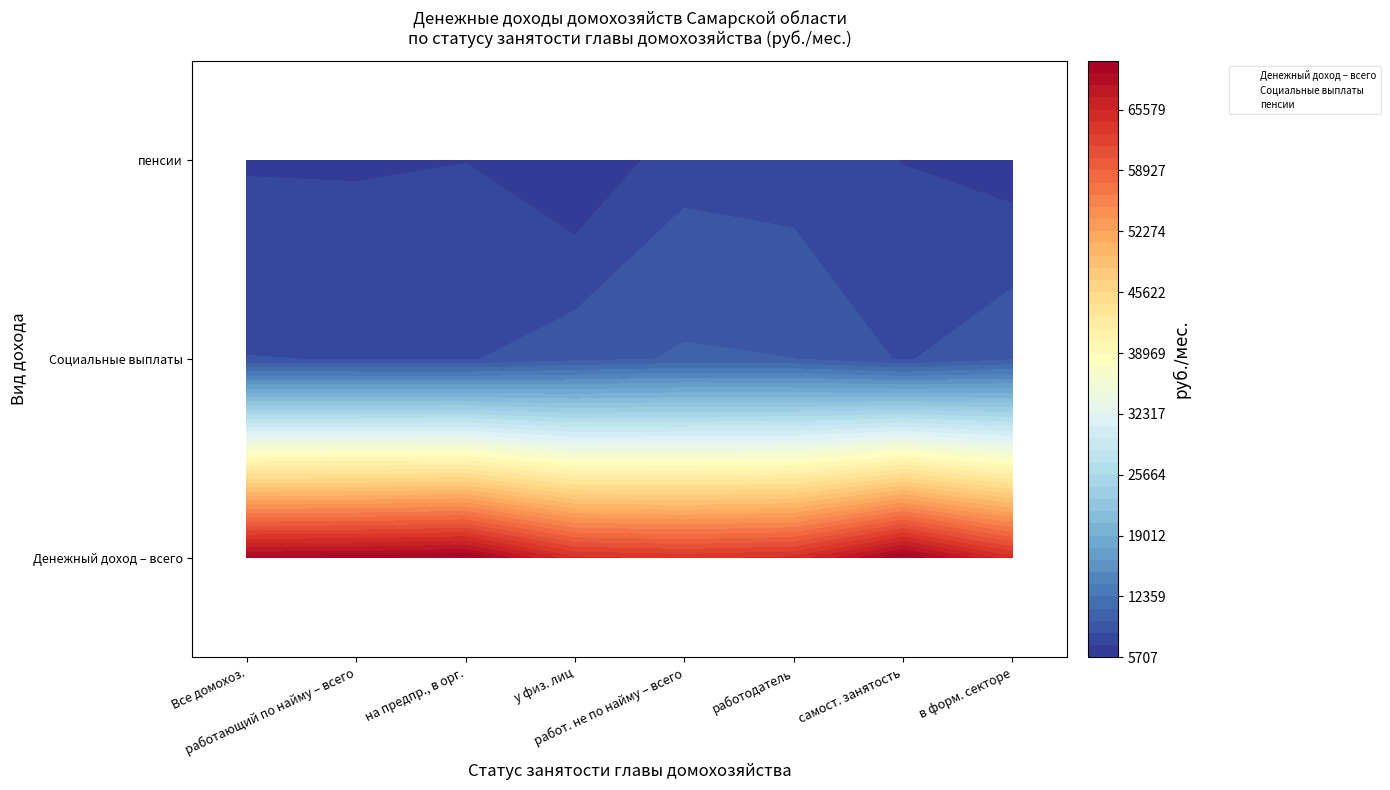

Which has a higher value, на предпр., в орг. or самост. занятость?

на предпр., в орг.